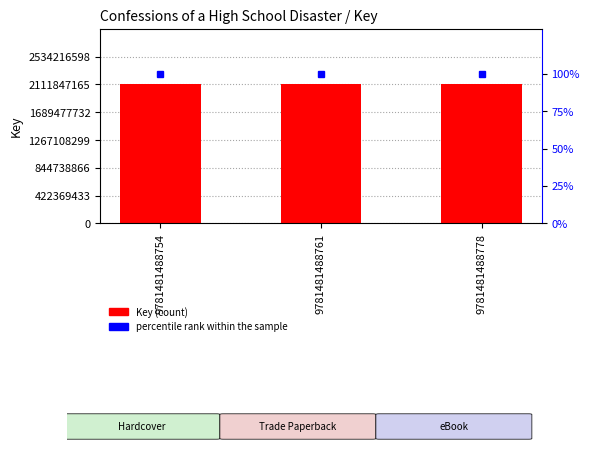

What value does the Key series have at 9781481488761?

2111847165